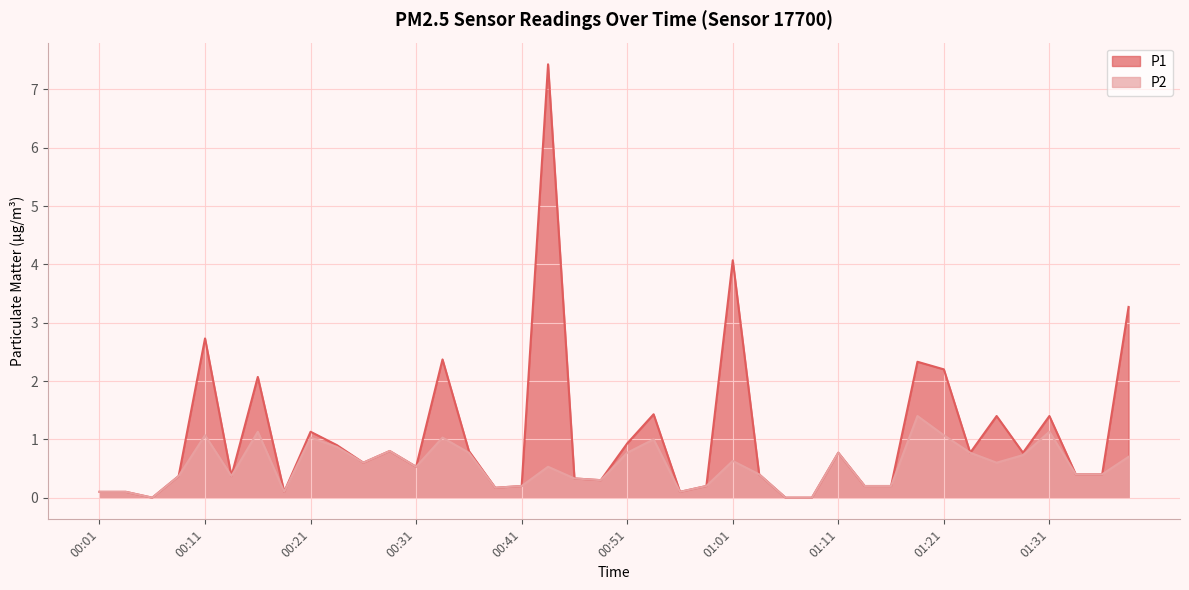

At which category is the sum across all series the highest?

00:43